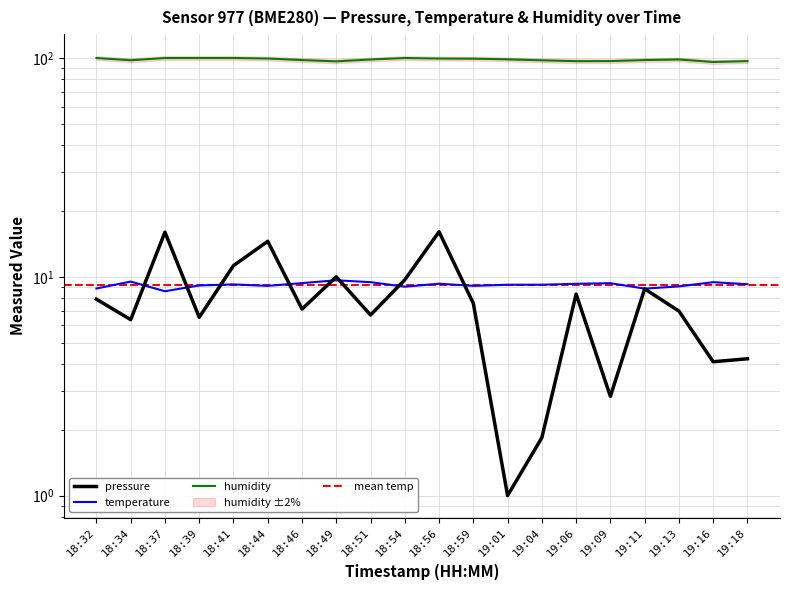

What is the difference between the maximum and second lowest values in the temperature series?

0.8